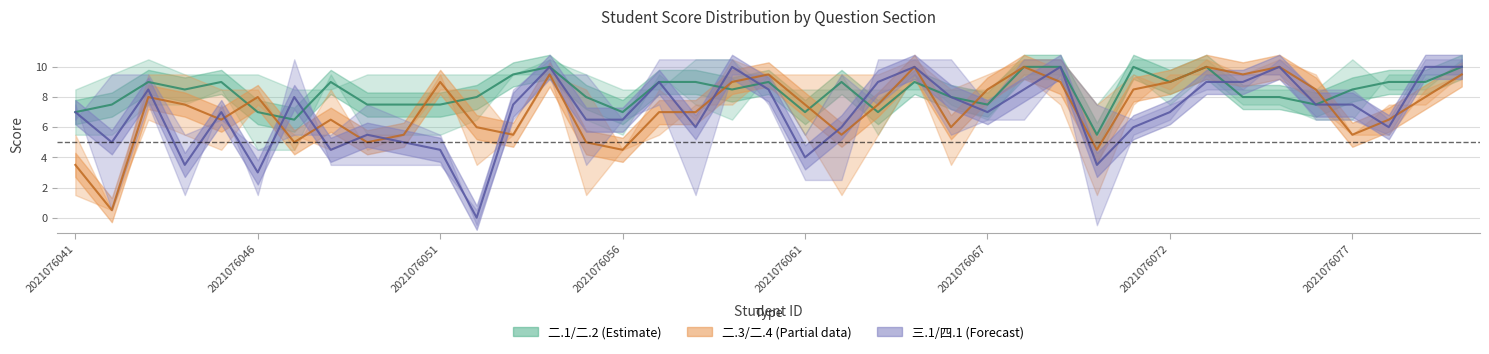

What is the difference between the maximum and minimum values in the 四.1(10分) series?

10